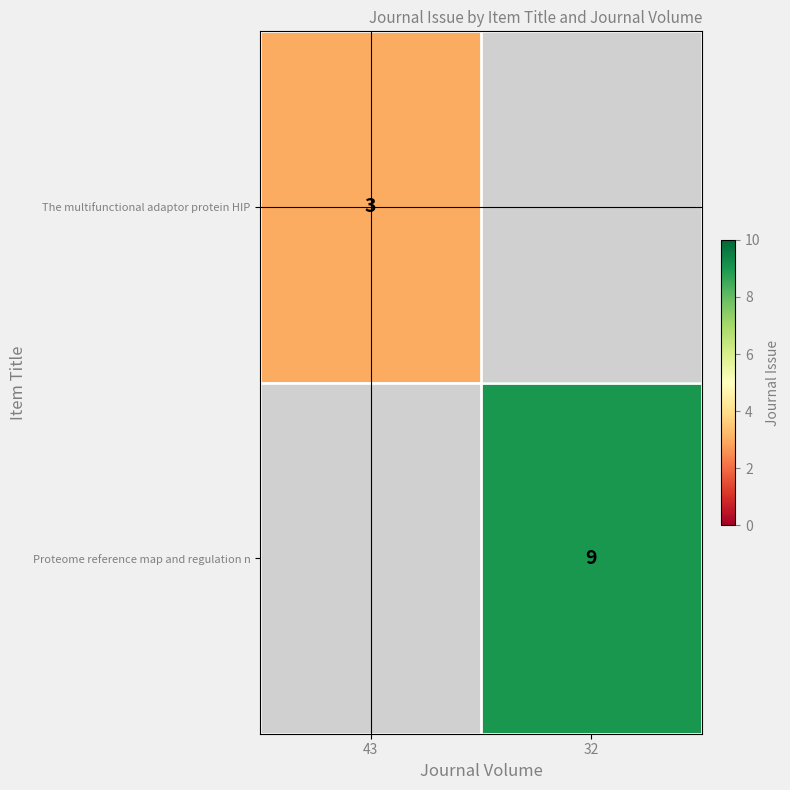

Is it true that Proteome reference map and regulation n equals 9 at 32?

True